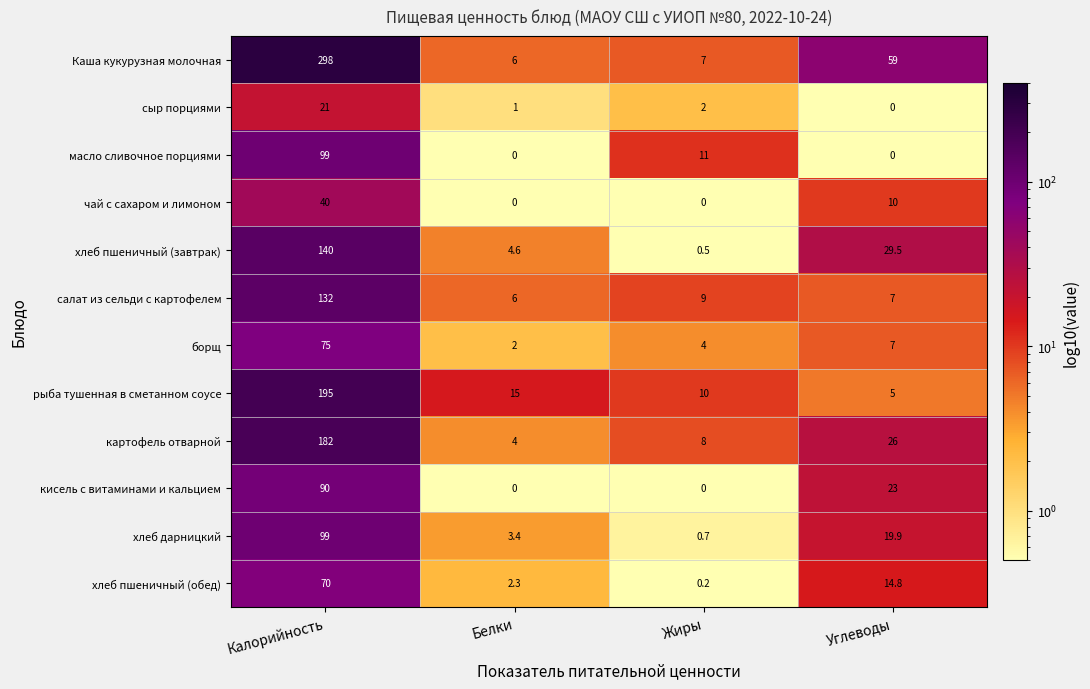

What is the maximum value shown in the chart?

298.0